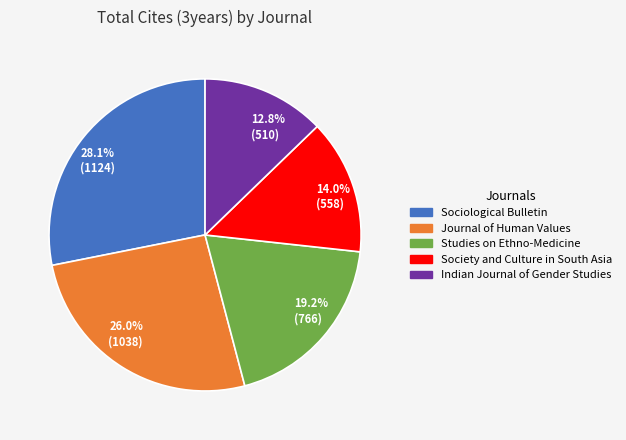

Rank the categories by value from highest to lowest.

Sociological Bulletin, Journal of Human Values, Studies on Ethno-Medicine, Society and Culture in South Asia, Indian Journal of Gender Studies